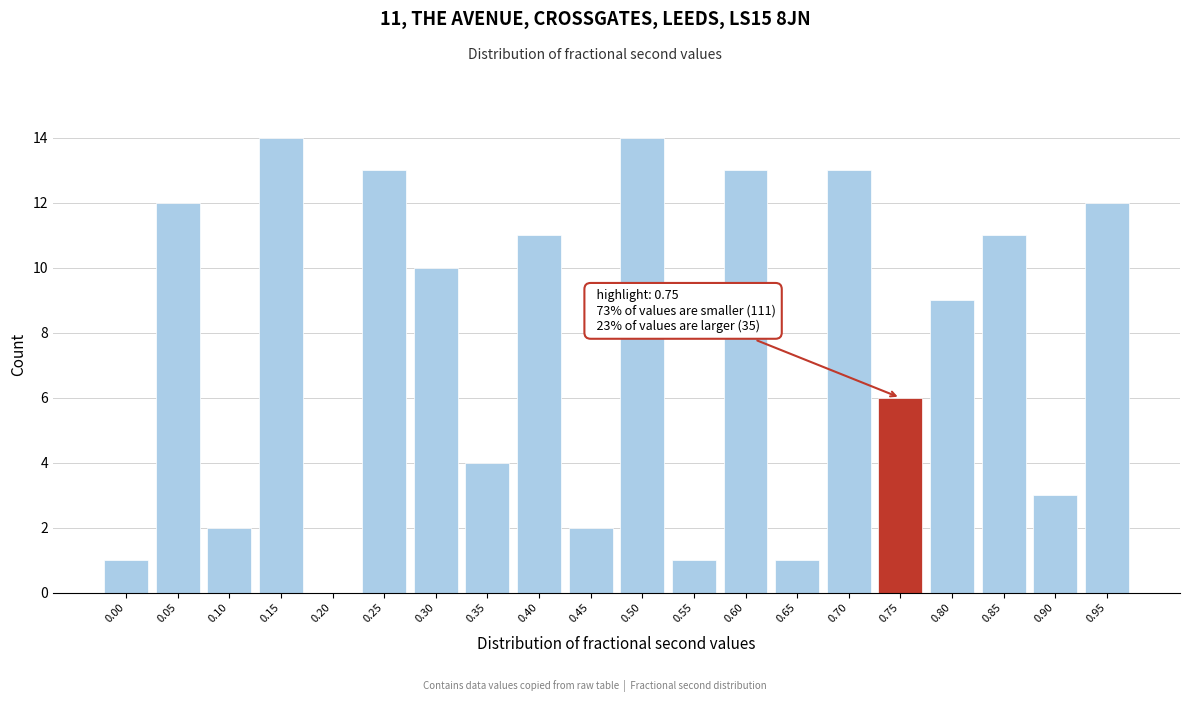

What is the change in value from 0.40 to 0.95?

+1